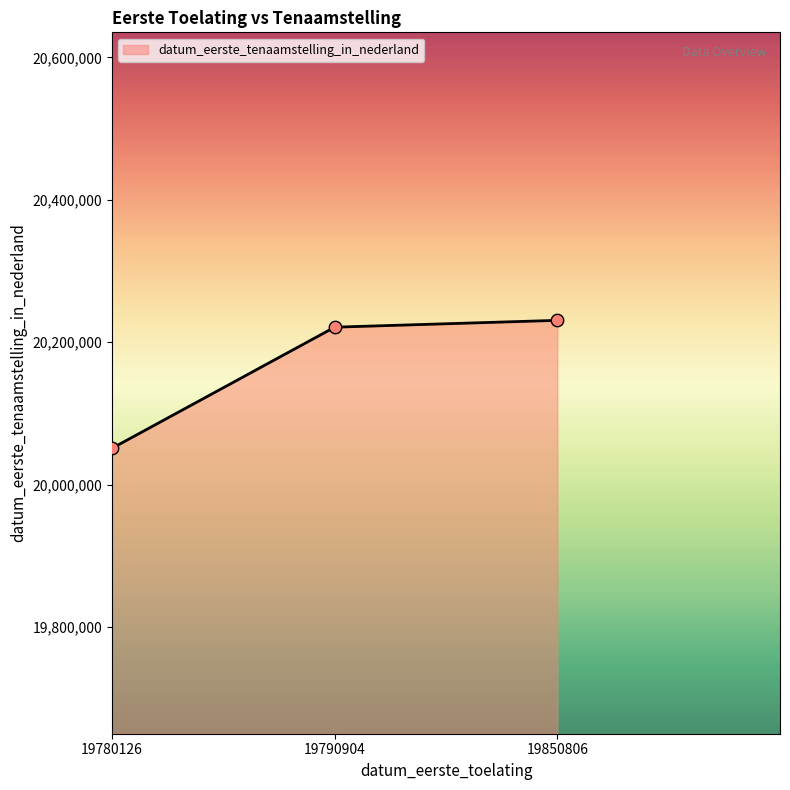

Which has a higher value, 19850806 or 19780126?

19850806